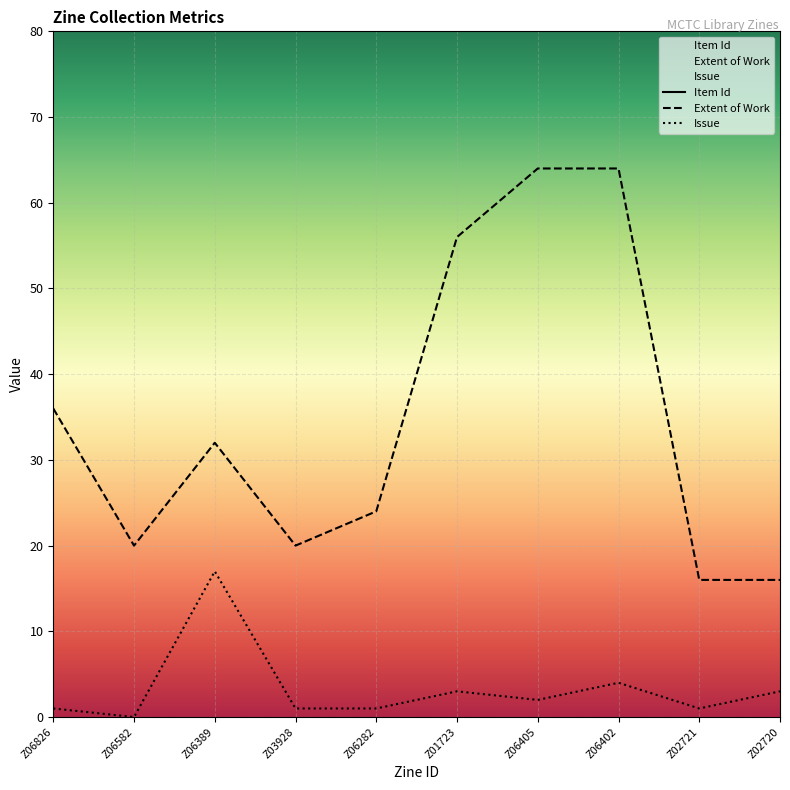

True or false: Item Id and Issue intersect in this chart.

False